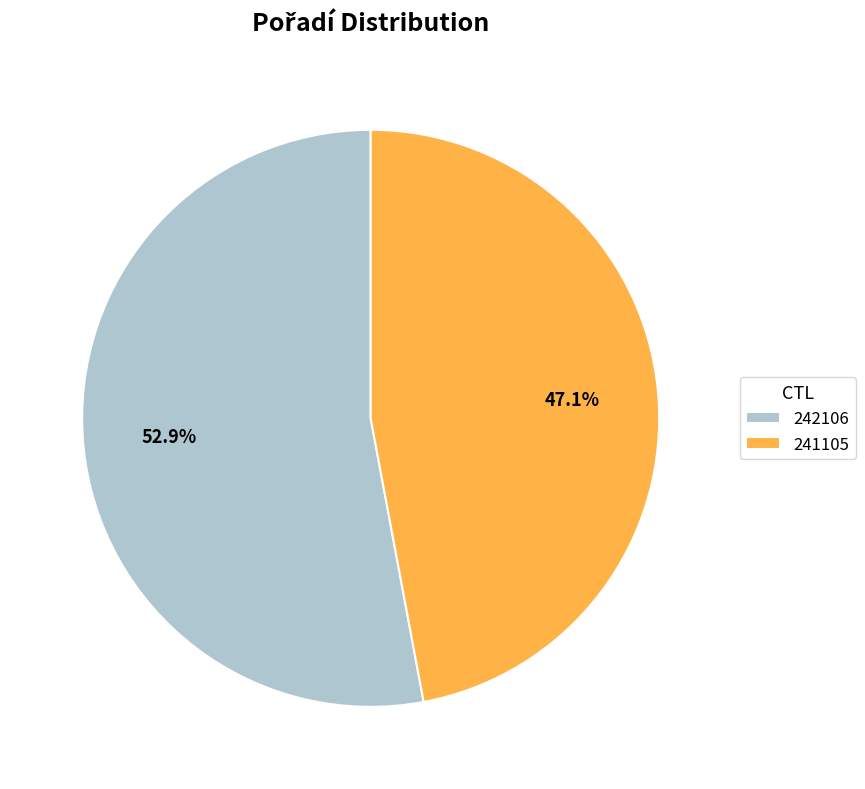

Is there a majority slice in this chart?

Yes